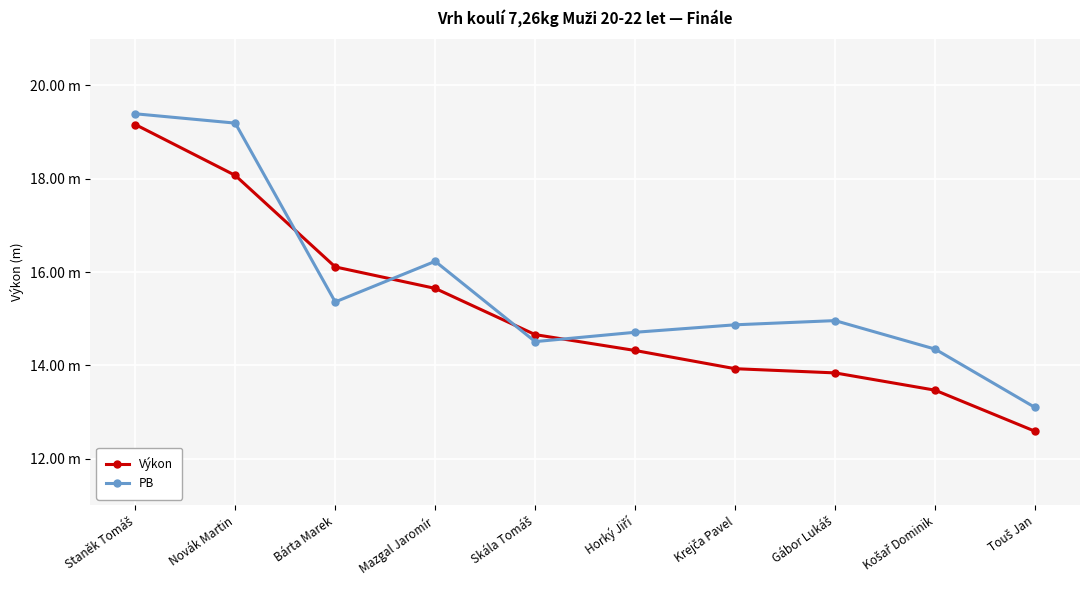

Which series has the largest total across all categories?

PB